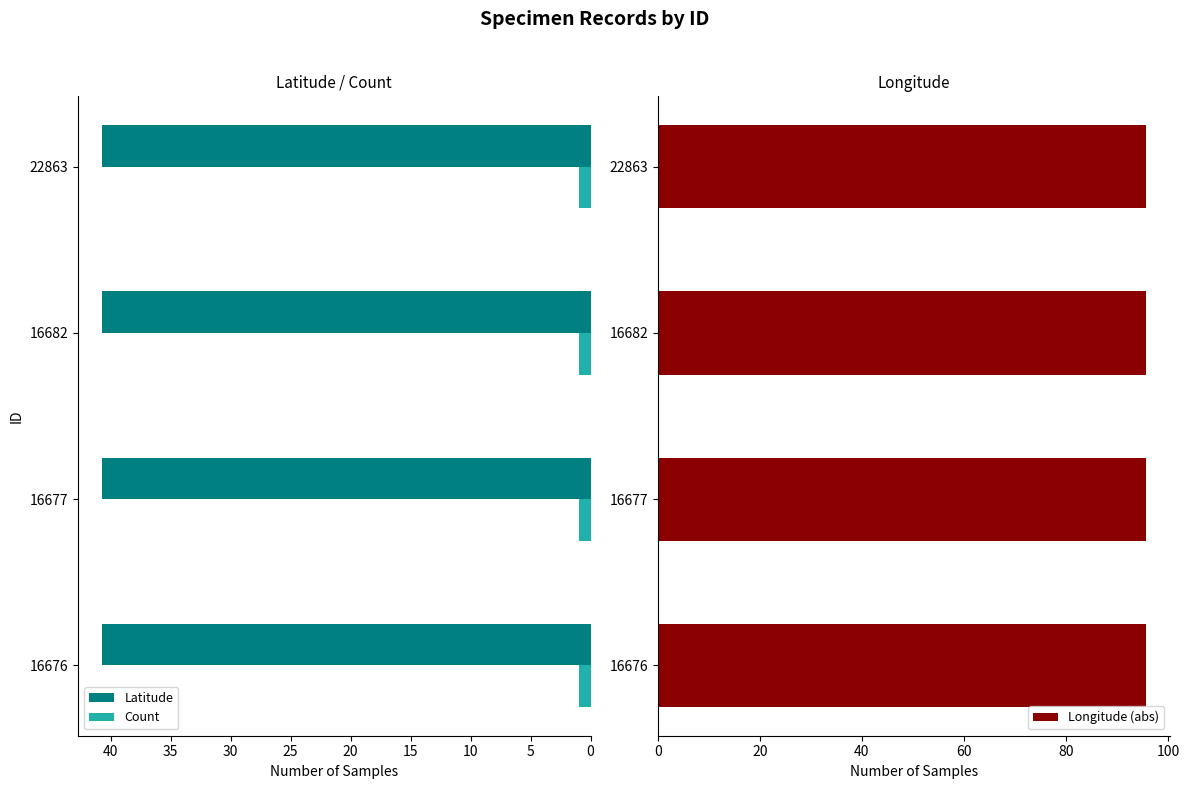

The Count series shows 1.0 at 16676. True or false?

True